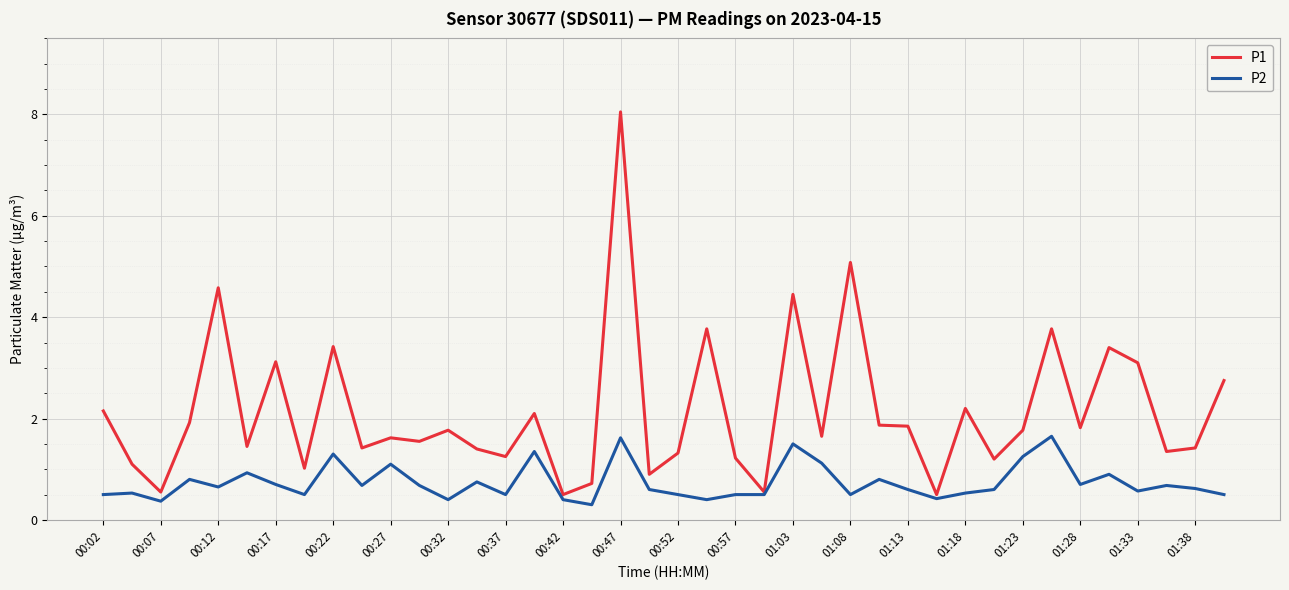

Rank the series by their maximum value, from highest to lowest.

P1, P2